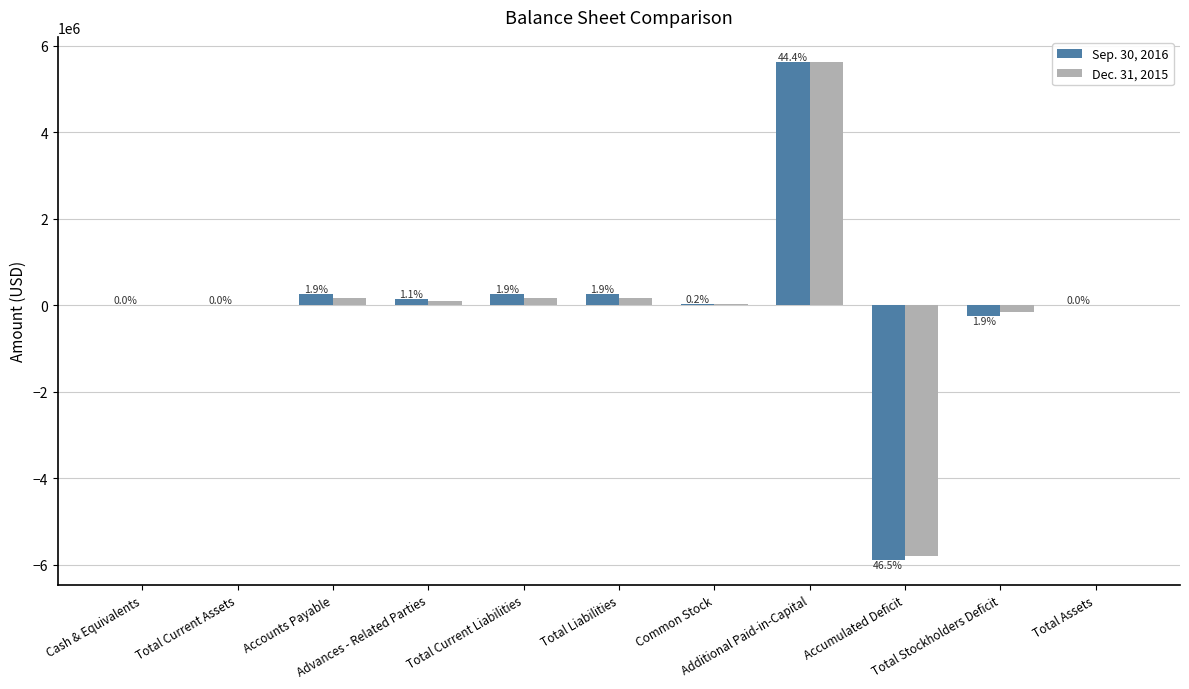

What position from the left is Cash & Equivalents?

1